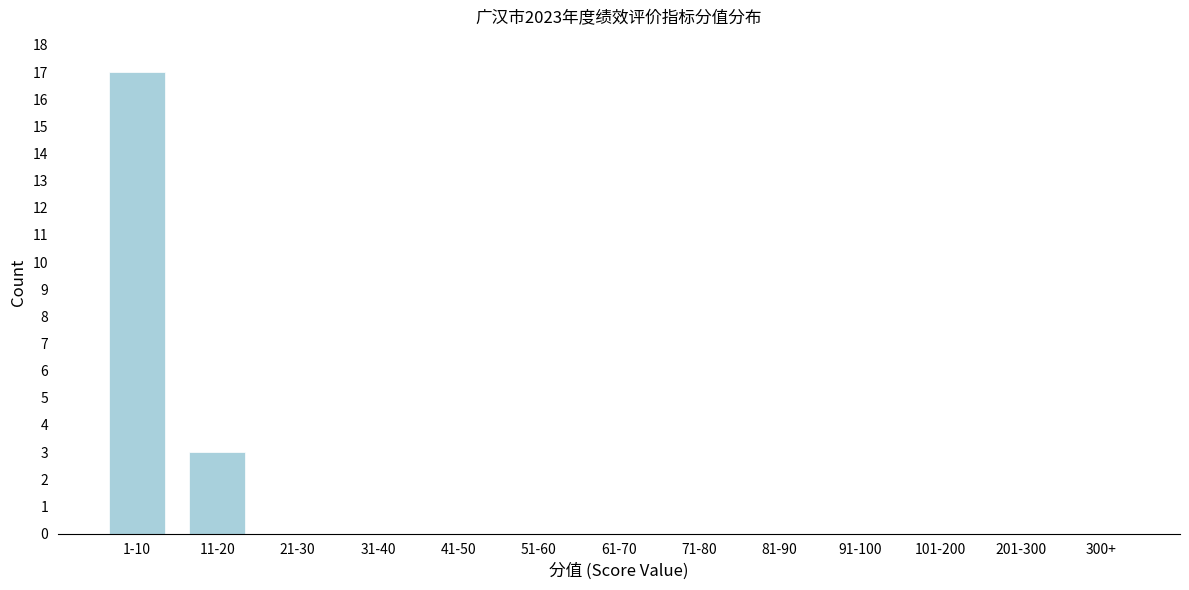

Reading right to left, extract all data points from this chart.

300+=0	201-300=0	101-200=0	91-100=0	81-90=0	71-80=0	61-70=0	51-60=0	41-50=0	31-40=0	21-30=0	11-20=3	1-10=17